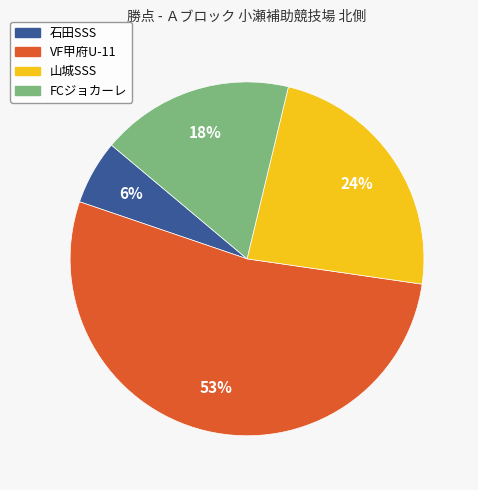

Is the sum of FCジョカーレ and 山城SSS greater than half?

No